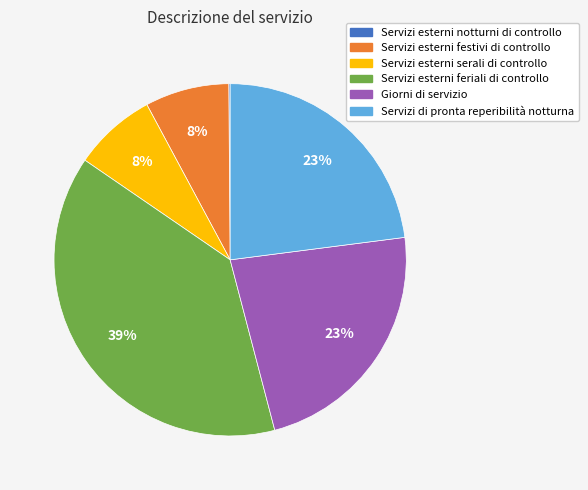

Does any single category account for the majority?

No